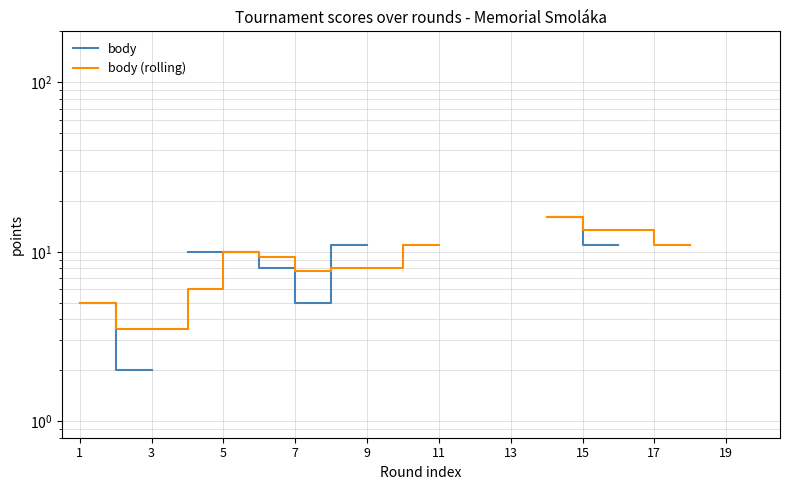

Which label corresponds to the smallest value in the chart?

3